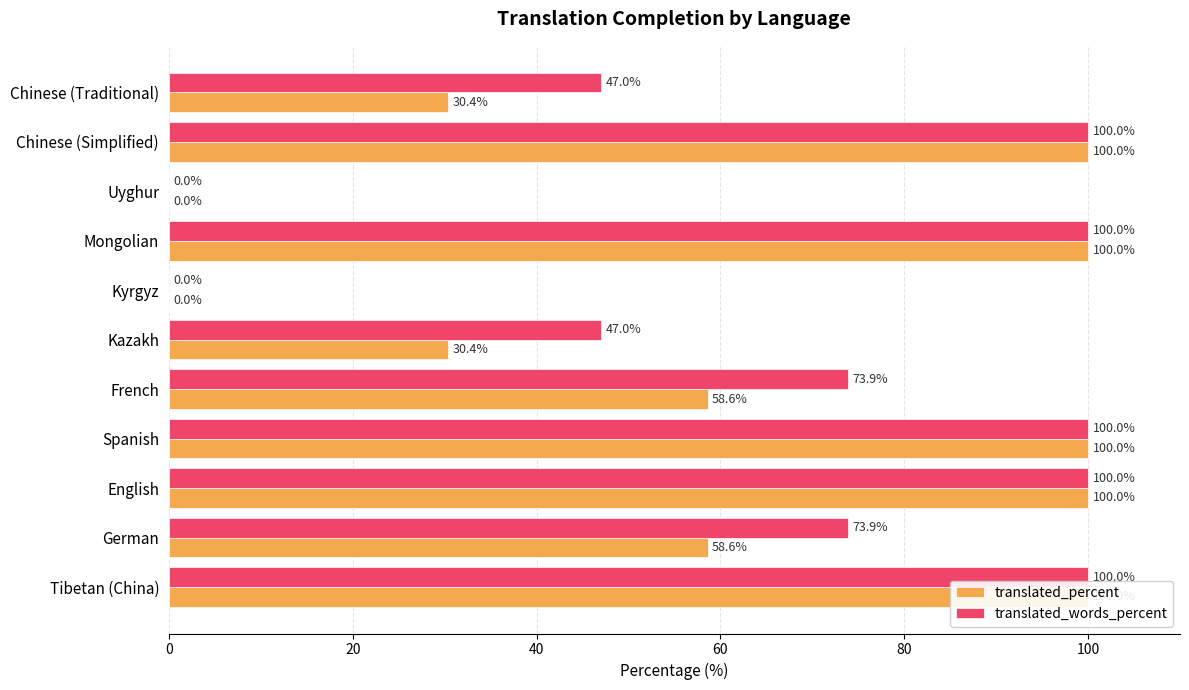

True or false: translated_words_percent has a value of 100.0 at Mongolian.

True